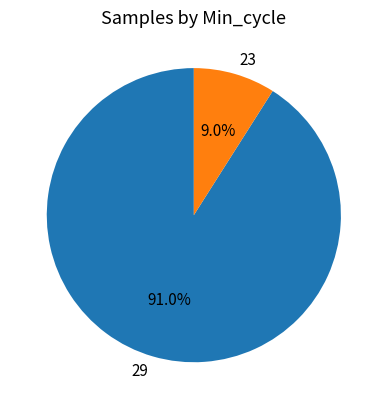

Rank the categories by value from highest to lowest.

29, 23